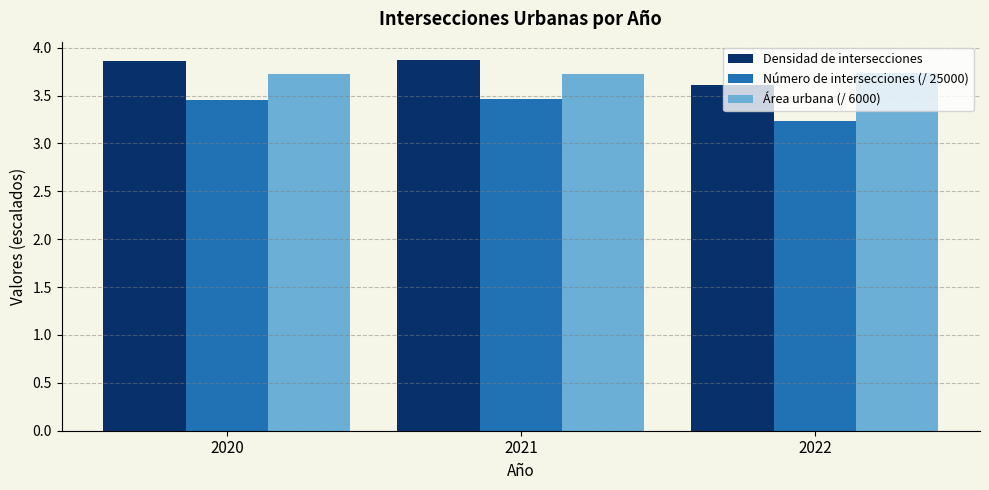

What is the minimum value shown in the chart?

3.2